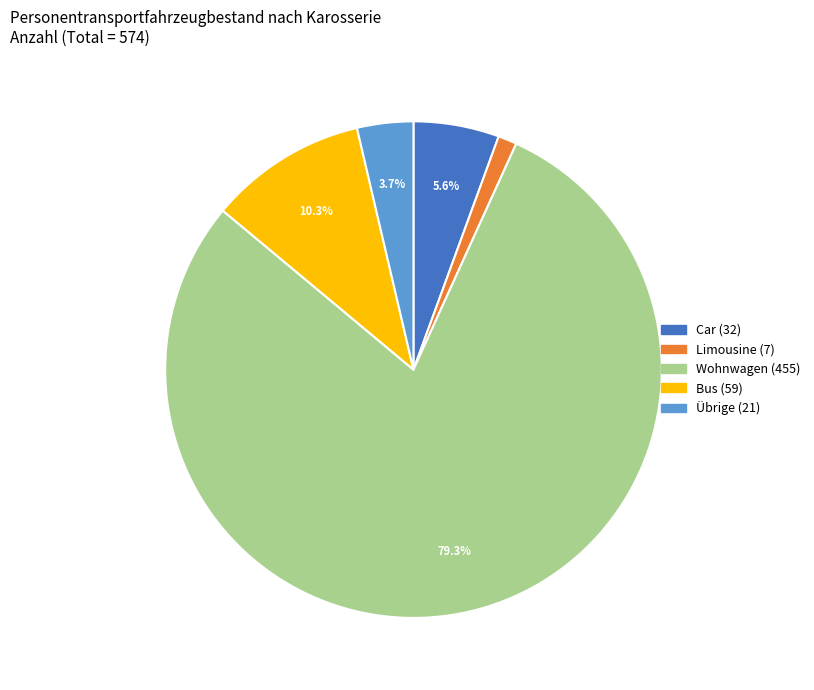

What portion of the pie excludes Bus?

89.7%